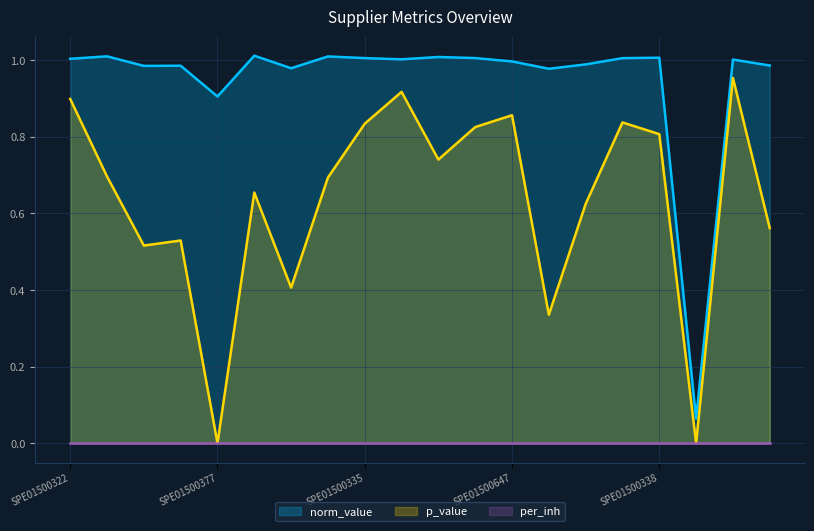

Reading right to left, extract all data points from this chart.

norm_value: 1.0	1.0	0.1	1.0	1.0	1.0	1.0	1.0	1.0	1.0	1.0	1.0	1.0	1.0	1.0	0.9	1.0	1.0	1.0	1.0
p_value: 0.6	1.0	0.0	0.8	0.8	0.6	0.3	0.9	0.8	0.7	0.9	0.8	0.7	0.4	0.7	0.0	0.5	0.5	0.7	0.9